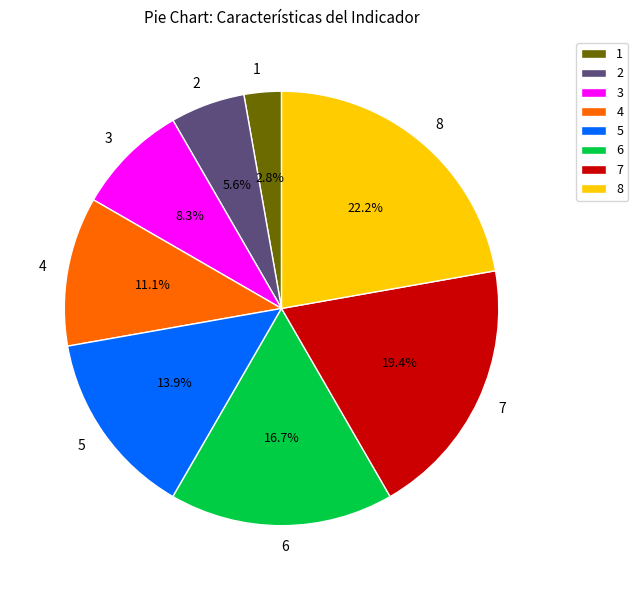

Which category has the biggest portion of the pie?

8